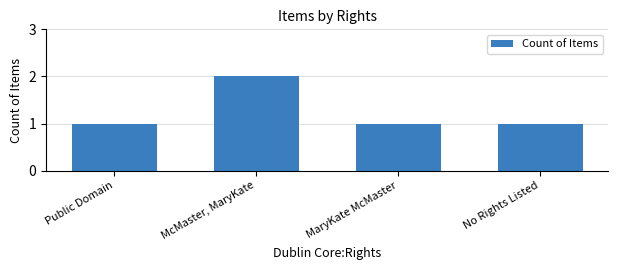

Between McMaster, MaryKate and MaryKate McMaster, which is larger?

McMaster, MaryKate